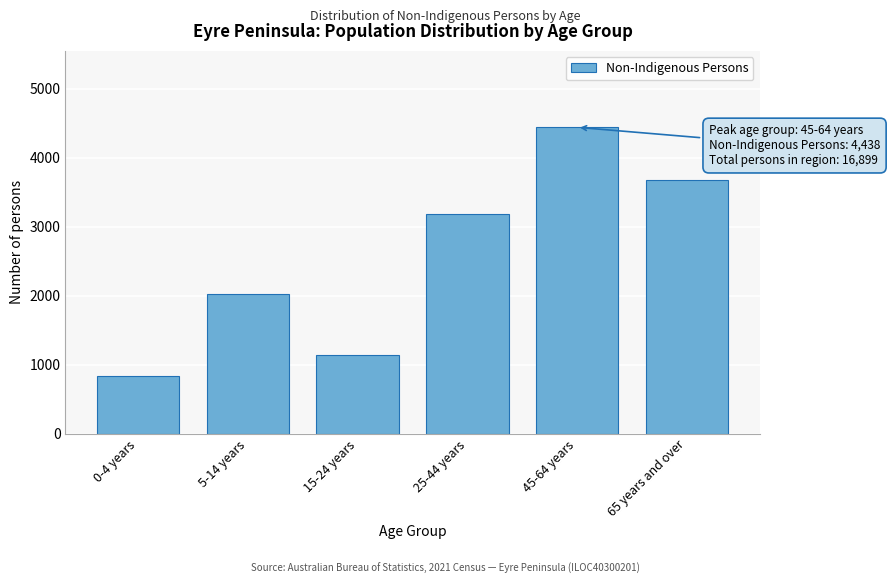

Reading left to right, transcribe all the data shown in this chart.

830	2022	1140	3186	4438	3669